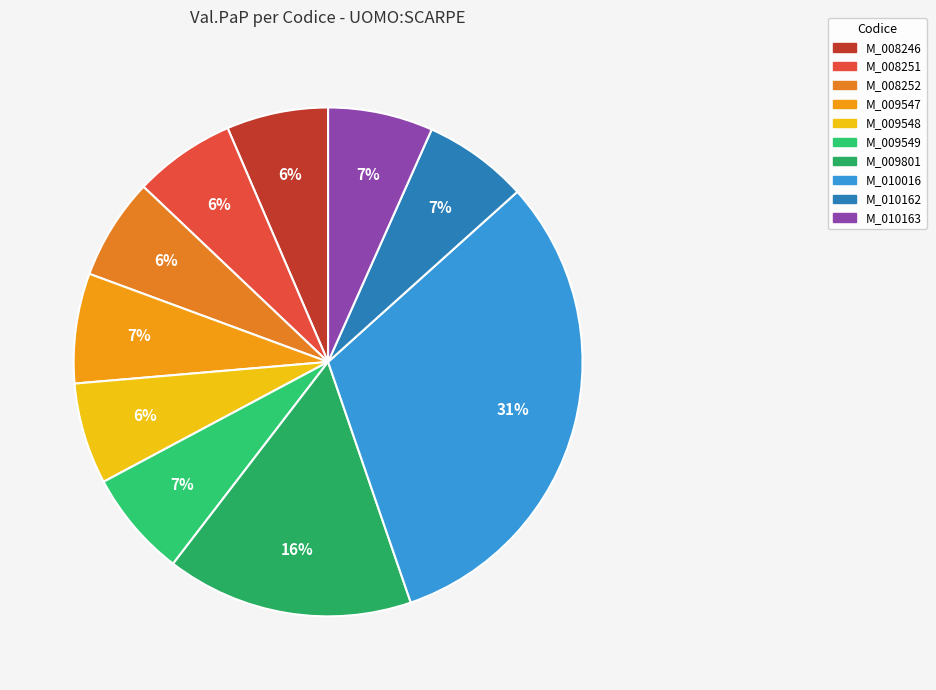

What is the change in value from M_010016 to M_010163?

-459.2